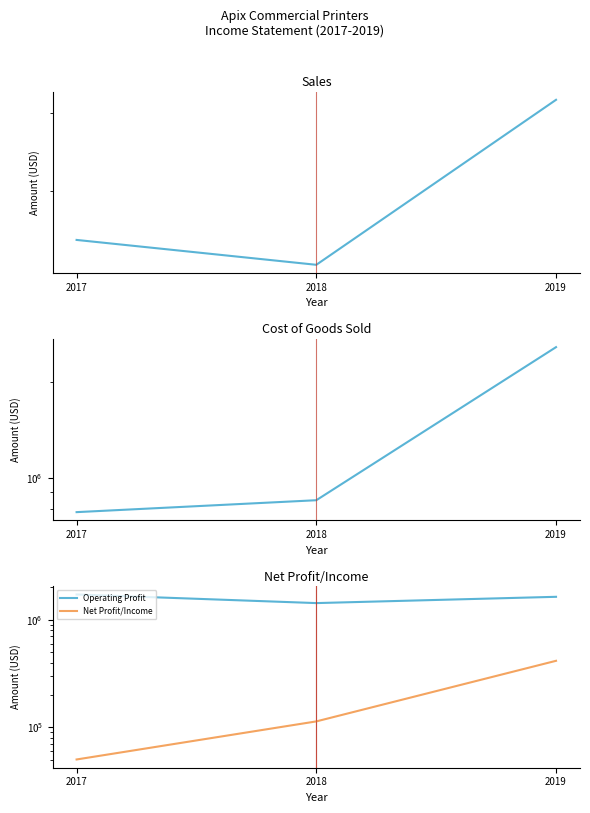

Between 2019 and 2018, which is larger?

2019